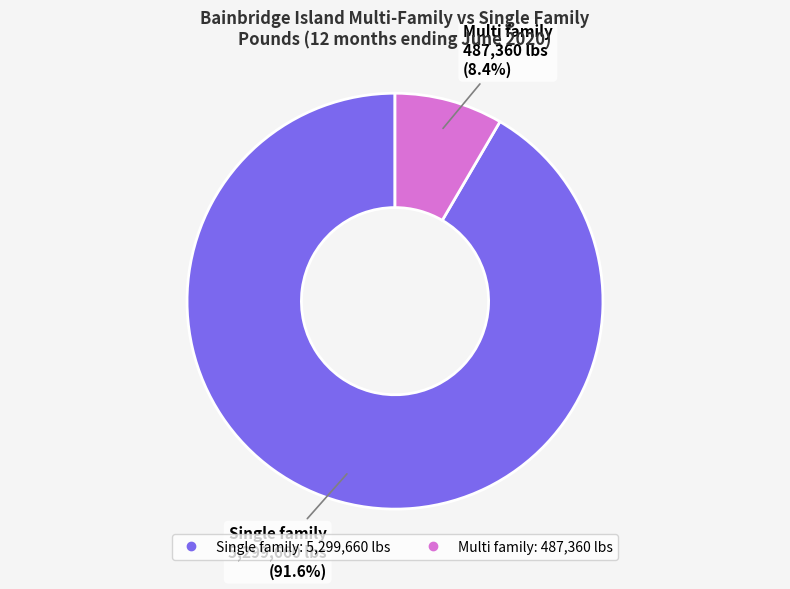

Which slice is the smallest?

Multi family